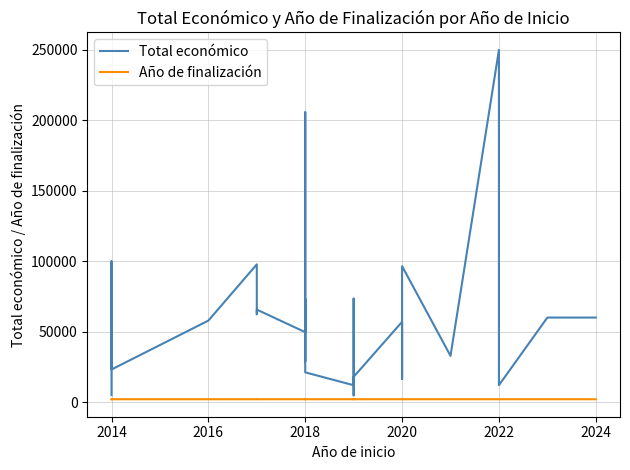

Rank the series by their average value, from highest to lowest.

Total económico, Año de finalización